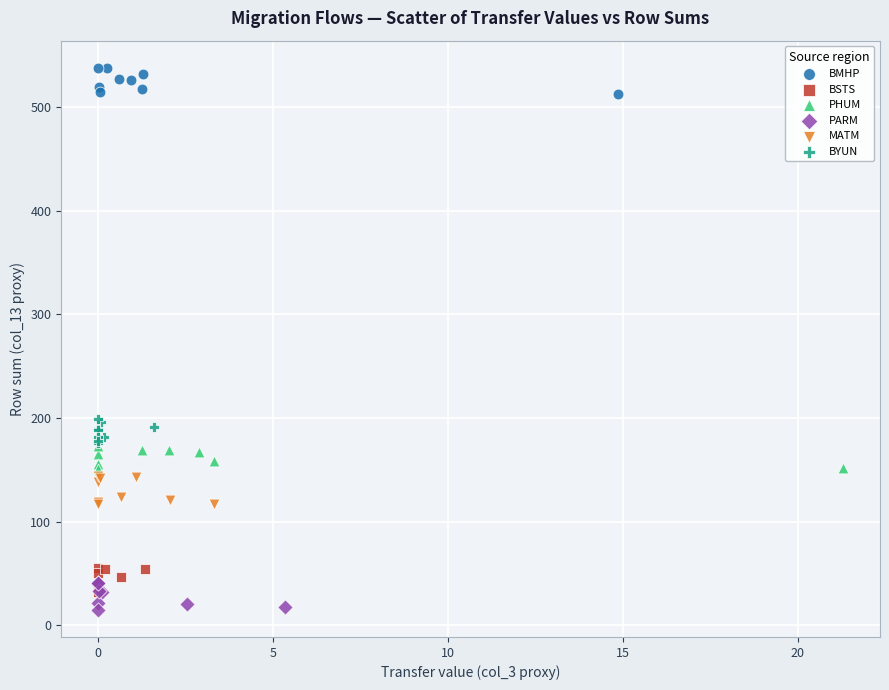

What are all the series names shown in the legend?

BMHP, BSTS, PHUM, PARM, MATM, BYUN